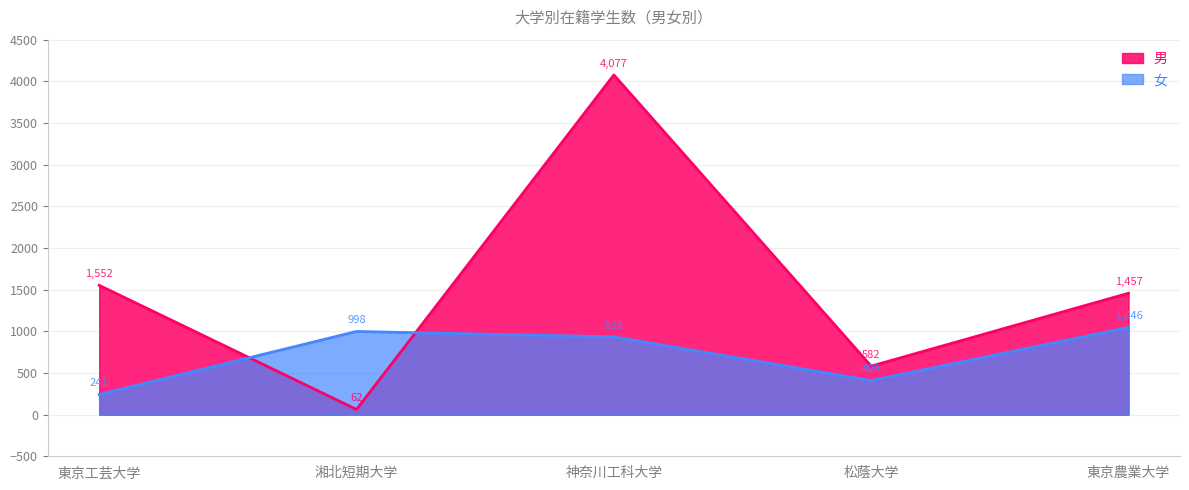

Is the value of 女 at 東京工芸大学 greater than the value of 男 at 松蔭大学?

No